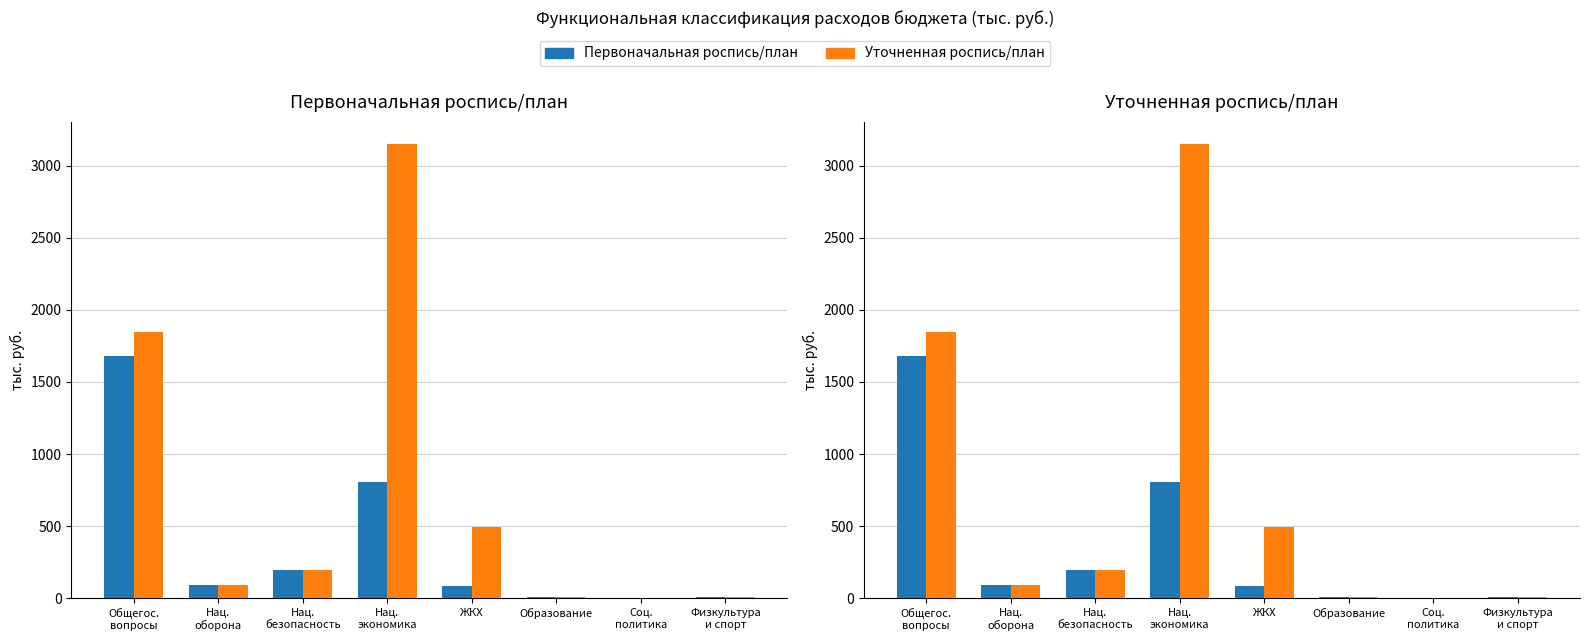

At which label does Первоначальная роспись/план first exceed 91?

Общегос.
вопросы